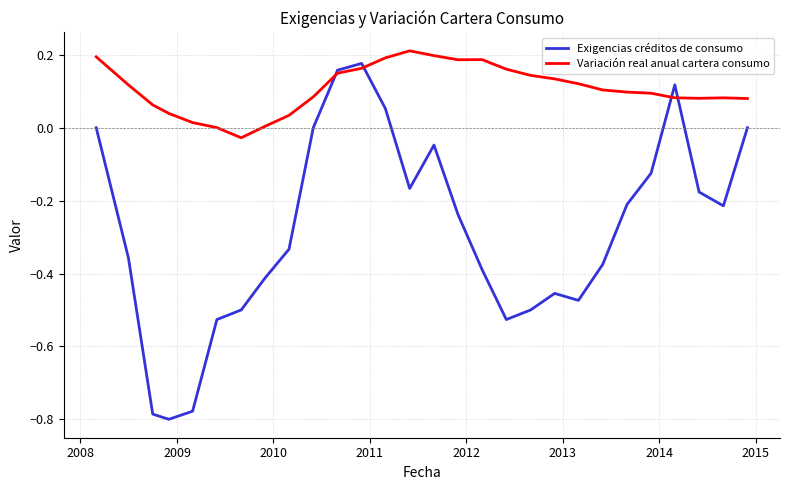

Which series has the largest total across all categories?

Variación real anual cartera consumo